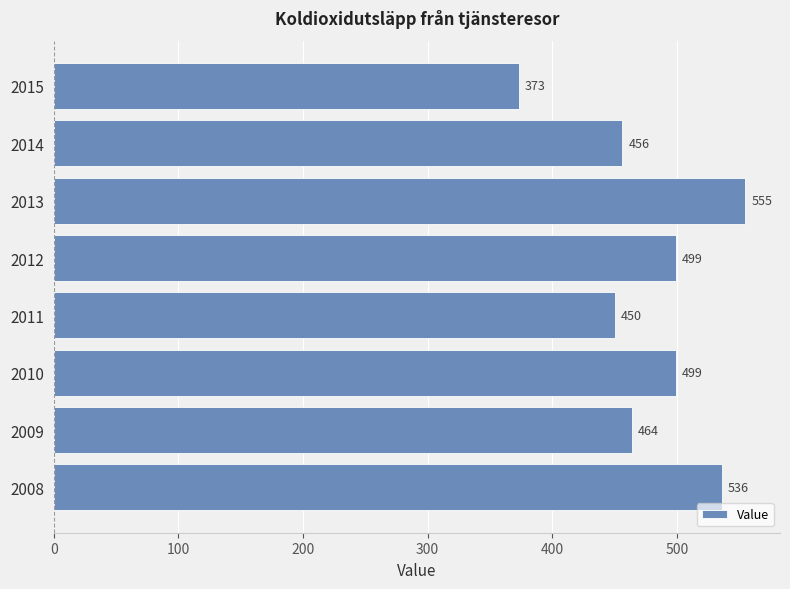

What is the sum of all values?

3832